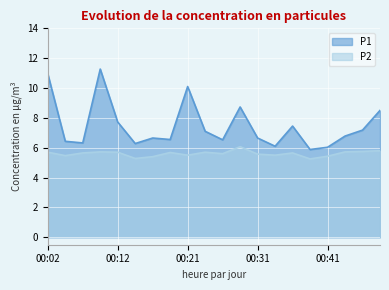

Reading left to right, what are all the values shown in this chart?

P1: 10.9	6.4	6.3	11.3	7.7	6.3	6.7	6.5	10.1	7.1	6.5	8.7	6.7	6.1	7.5	5.9	6.0	6.8	7.2	8.5
P2: 5.7	5.5	5.7	5.7	5.7	5.3	5.4	5.7	5.5	5.7	5.6	6.1	5.6	5.5	5.7	5.2	5.4	5.7	5.8	5.8